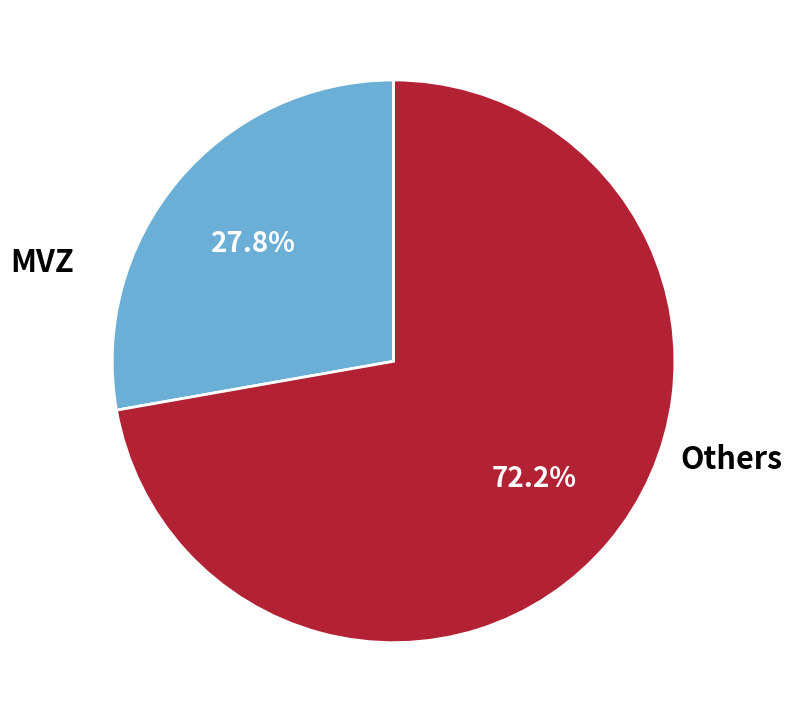

Is there any slice that represents more than half of the pie?

Yes